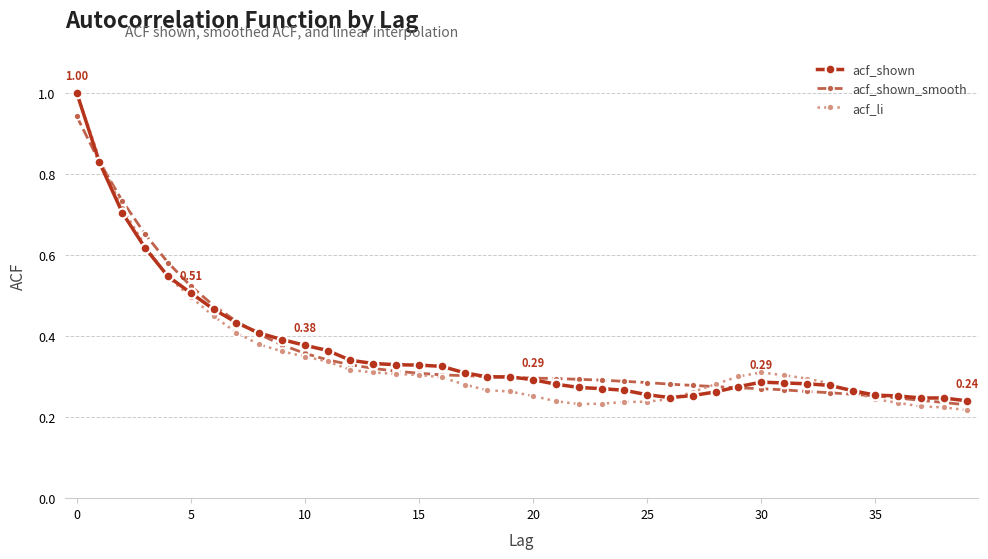

At how many categories does at least one series exceed 0?

40